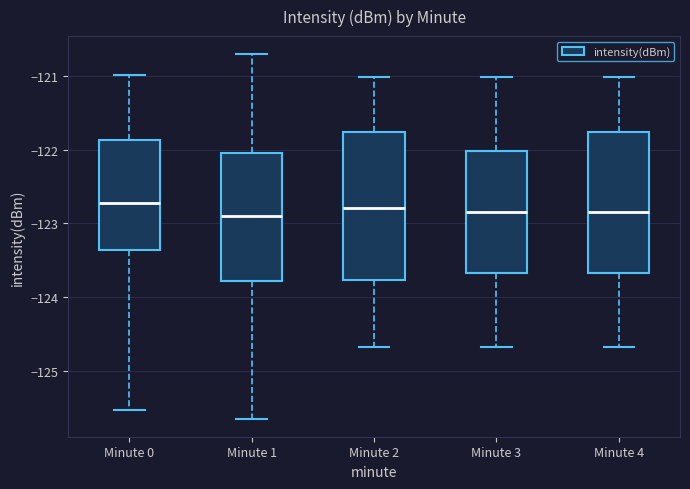

Reading left to right, transcribe this box plot: for each box, give where its median line is, the range the box spans, and where its two whiskers end, as read against the y-axis. The values are not printed on the chart, so give them approximately, as read against the axis.

Minute 0: median -122.7, box -123.4 to -121.9, whiskers -125.5 to -121.0
Minute 1: median -122.9, box -123.8 to -122.0, whiskers -125.6 to -120.7
Minute 2: median -122.8, box -123.8 to -121.8, whiskers -124.7 to -121.0
Minute 3: median -122.8, box -123.7 to -122.0, whiskers -124.7 to -121.0
Minute 4: median -122.8, box -123.7 to -121.8, whiskers -124.7 to -121.0